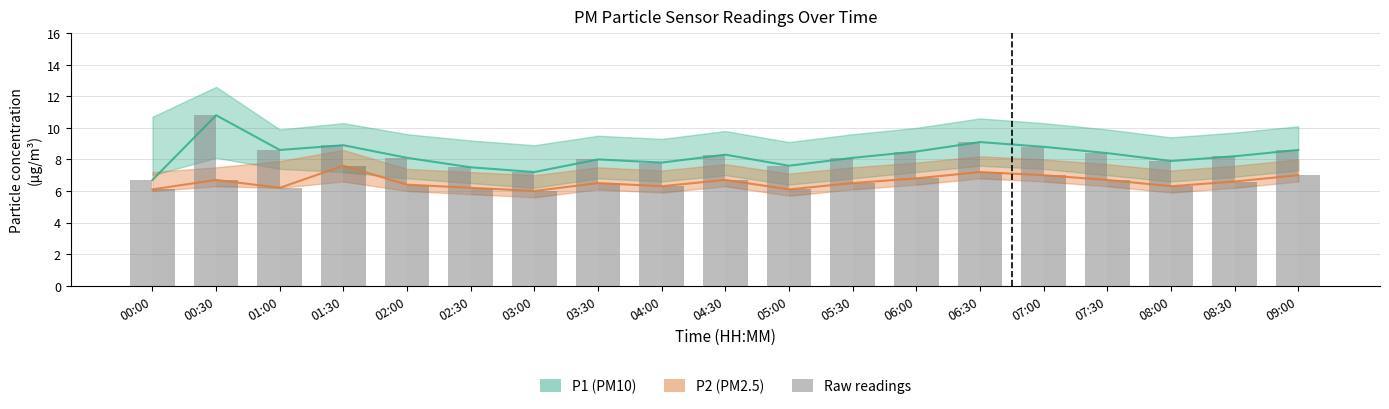

How many data points in P1 are above 8?

12